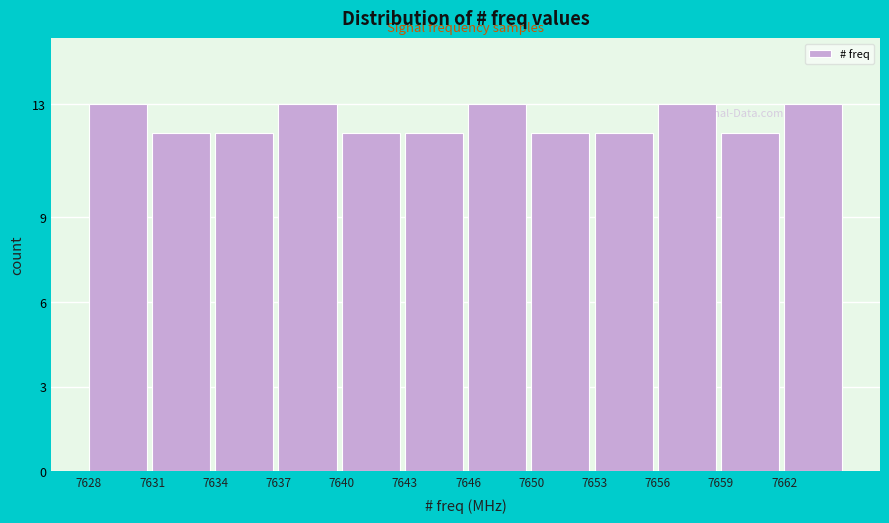

Reading left to right, transcribe all the data shown in this chart.

13	12	12	13	12	12	13	12	12	13	12	13